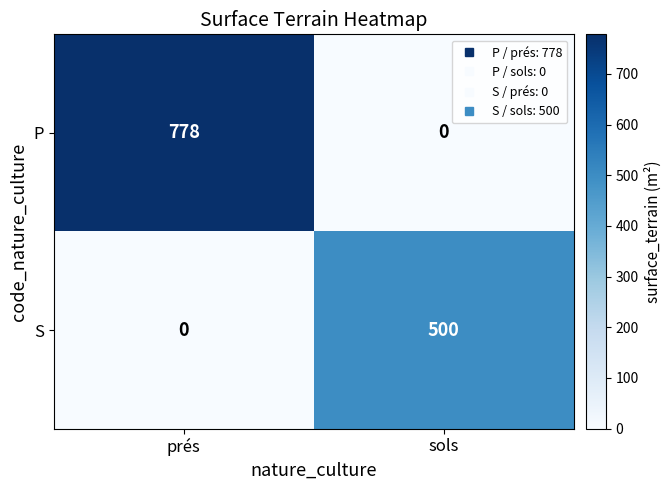

True or false: S has a value of 0 at prés.

True